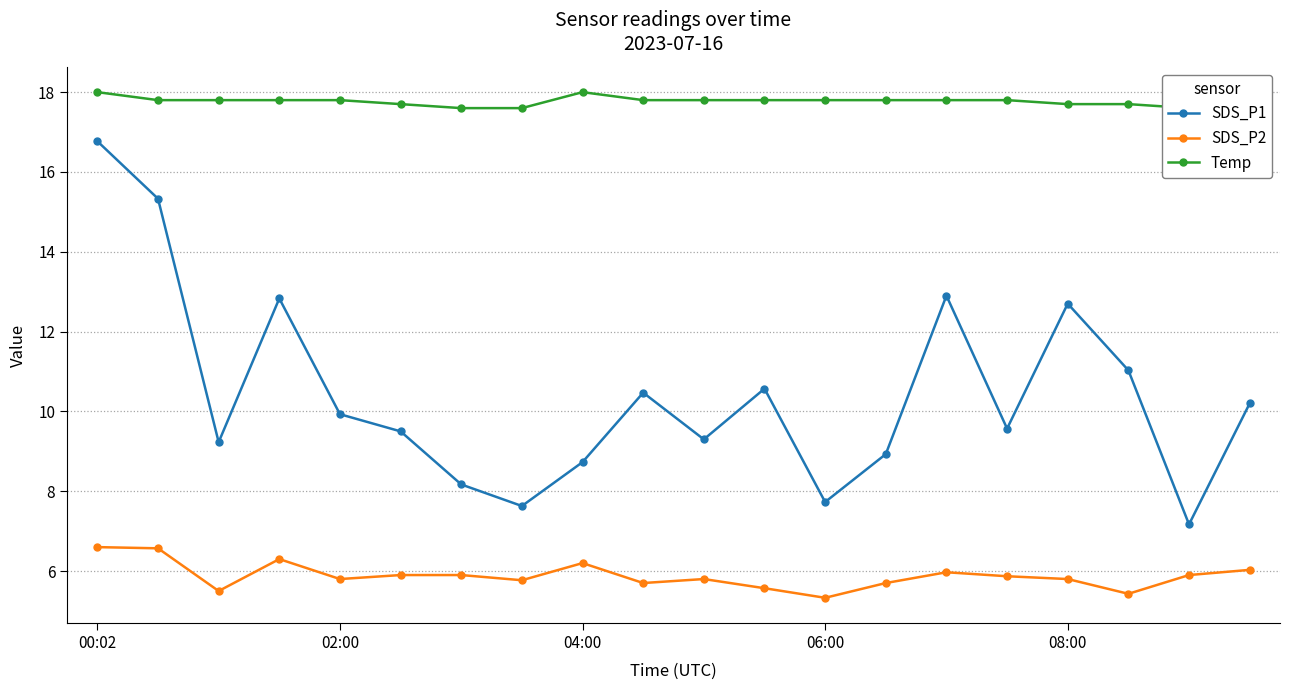

List the series in order of their overall mean, lowest first.

SDS_P2, SDS_P1, Temp